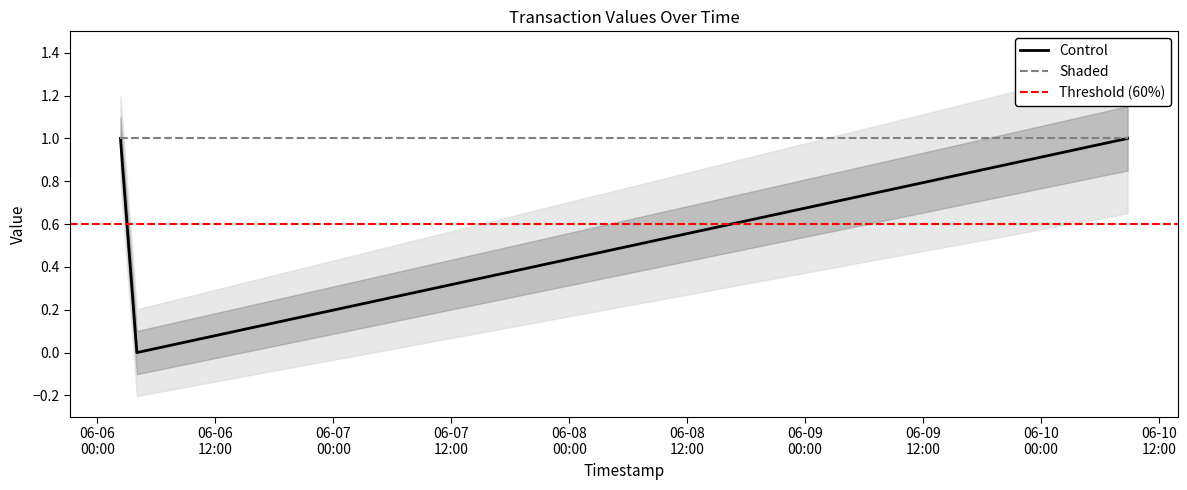

Rank the categories by value from lowest to highest.

2017-06-06 04:01:30, 2017-06-06 02:21:18, 2017-06-10 08:47:46